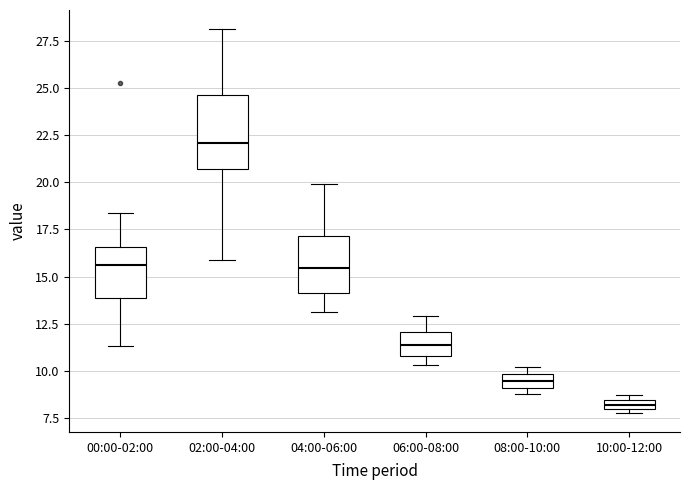

Where does the median line of the box for 06:00-08:00 sit on the y-axis? The values are not printed on the chart, so give them approximately, as read against the axis.

11.5